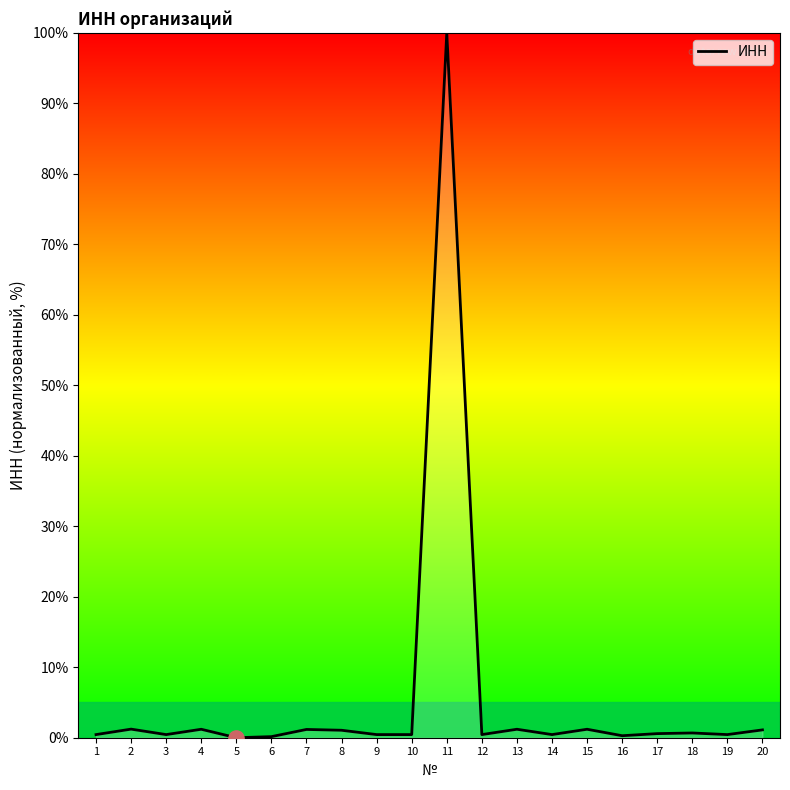

What is the change in value from 10 to 16?

-0.2